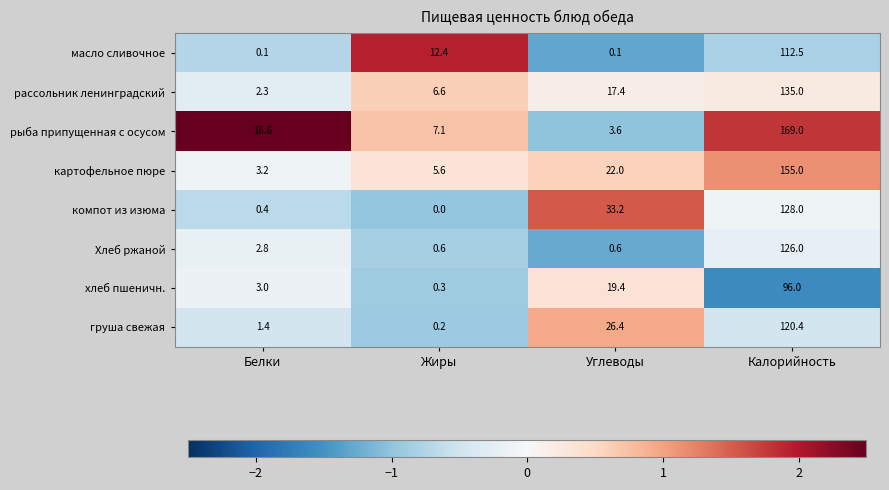

Which series changed the most between Белки and Углеводы?

компот из изюма